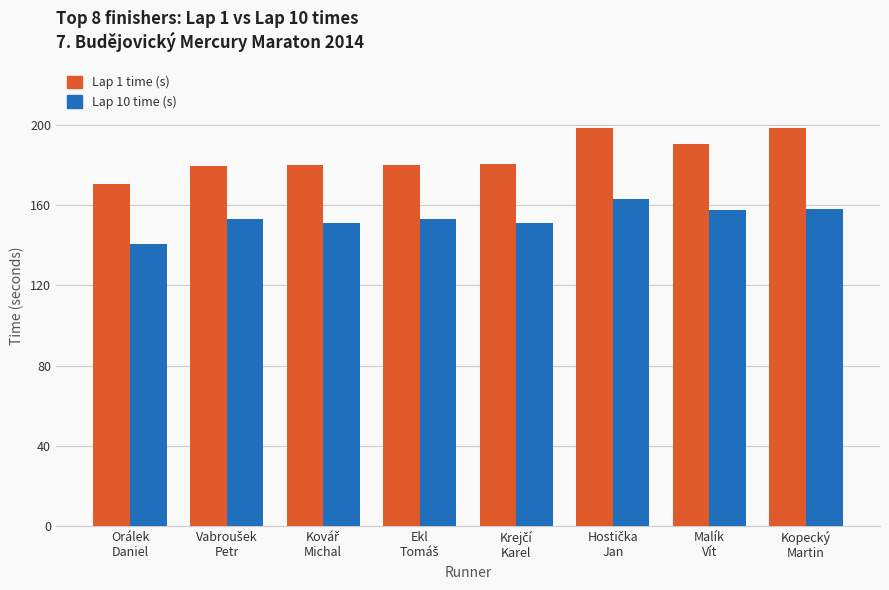

What is the sum of all Lap 1 time (s) values?

1477.8